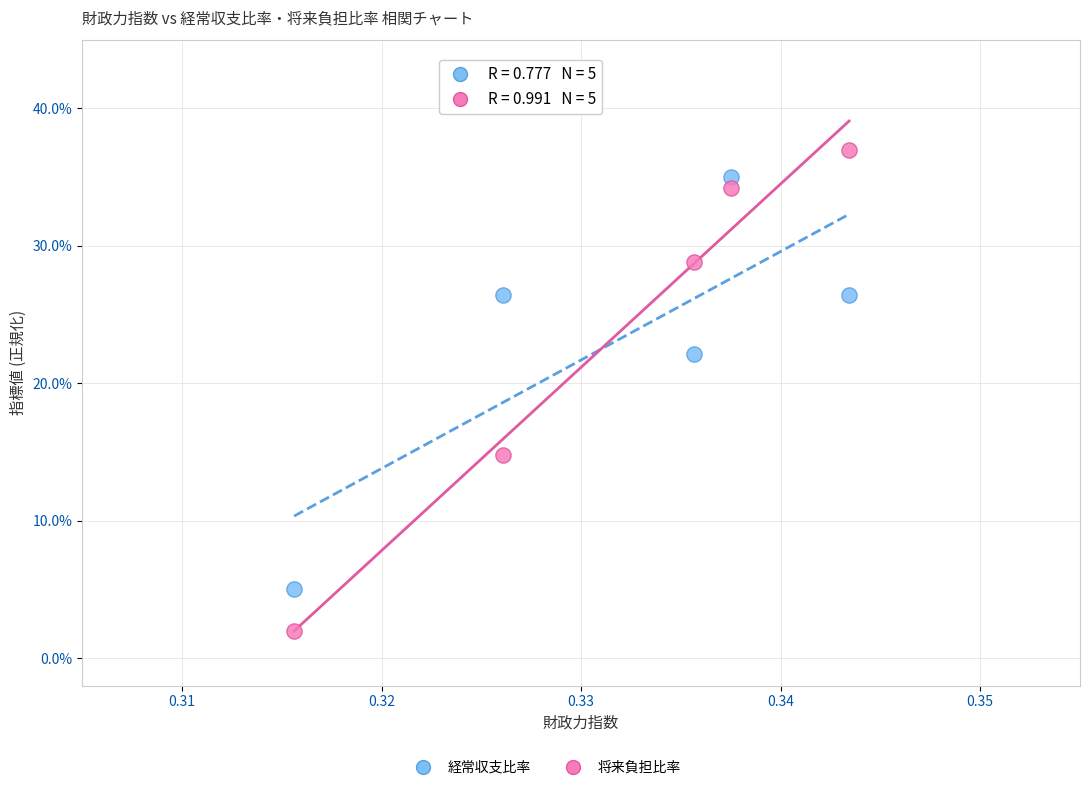

Which series reaches the minimum Y coordinate?

将来負担比率